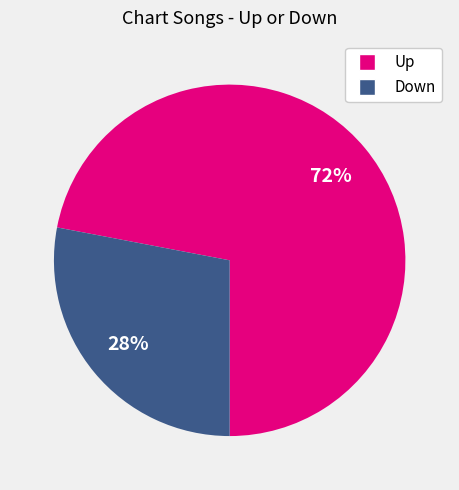

Is there a majority slice in this chart?

Yes